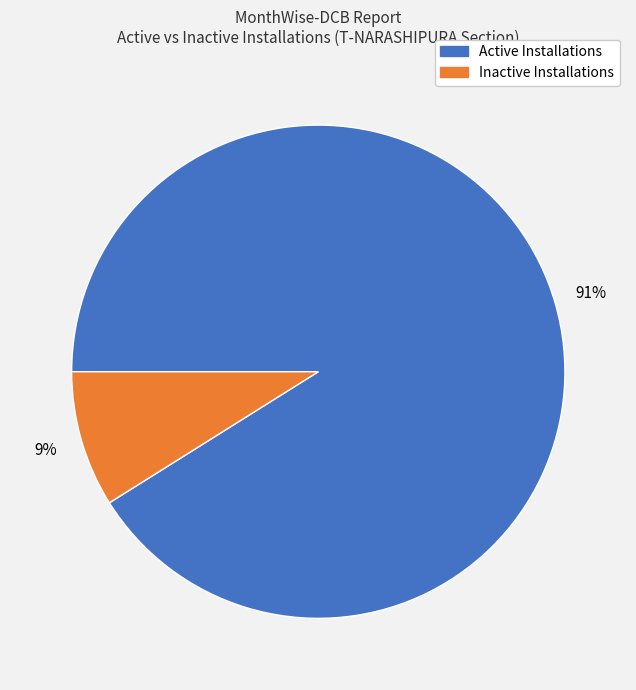

Does any single category account for the majority?

Yes